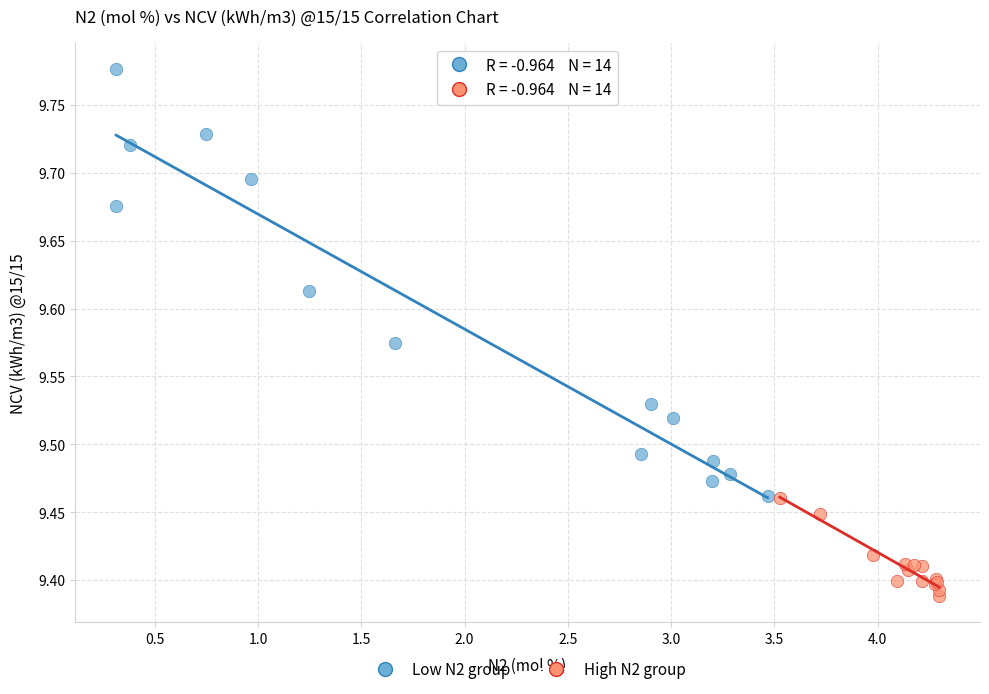

Which series reaches the maximum Y coordinate?

Low N2 group